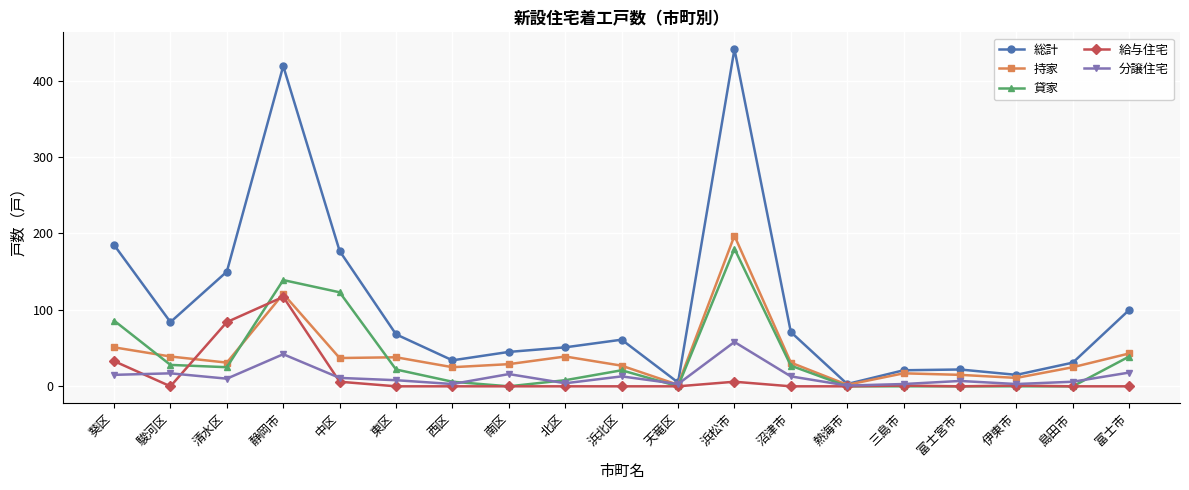

What is the spread (max minus min) of values at 富士市?

100